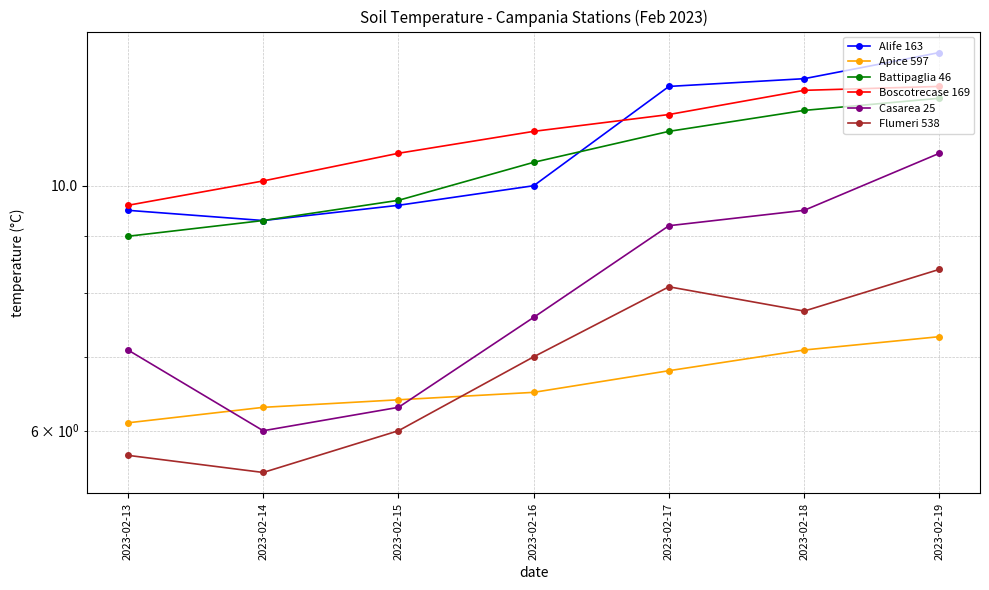

What is the difference between the maximum and second lowest values in the Alife 163 series?

3.7